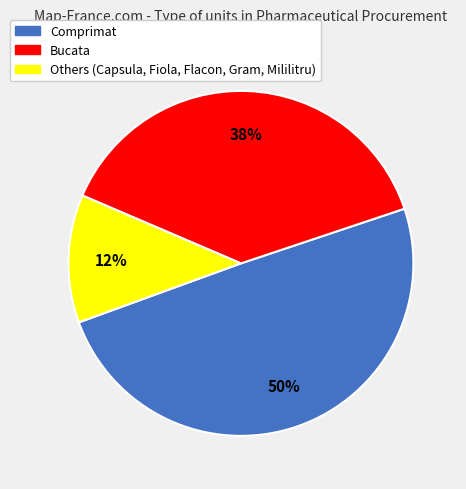

To the nearest percent, what is the average slice percentage?

33%